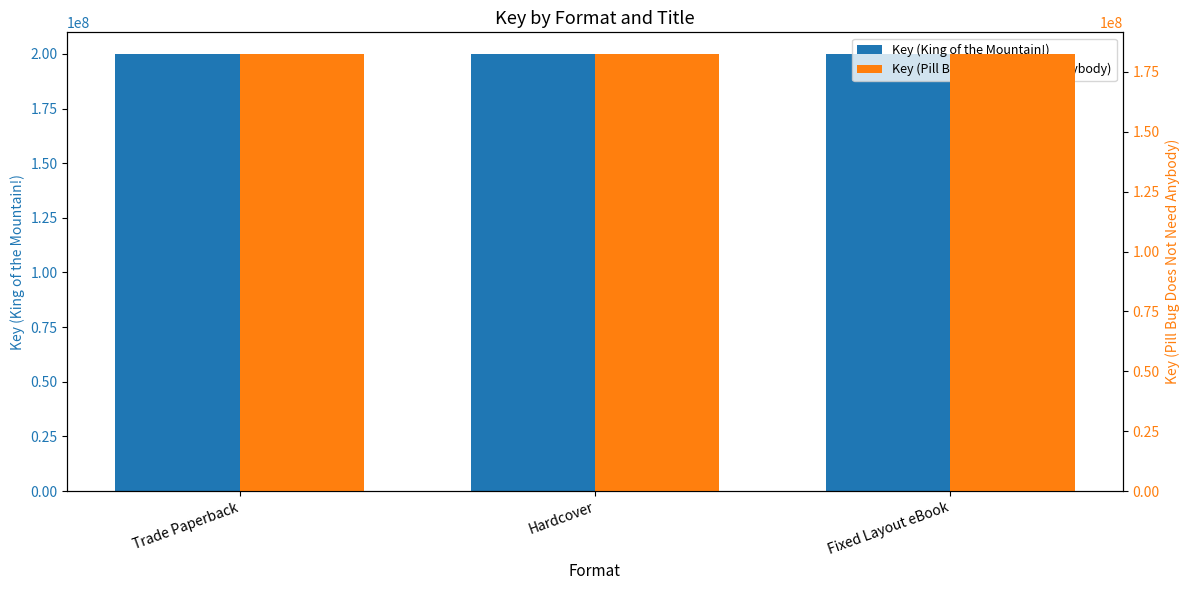

How many bars are there in total?

6